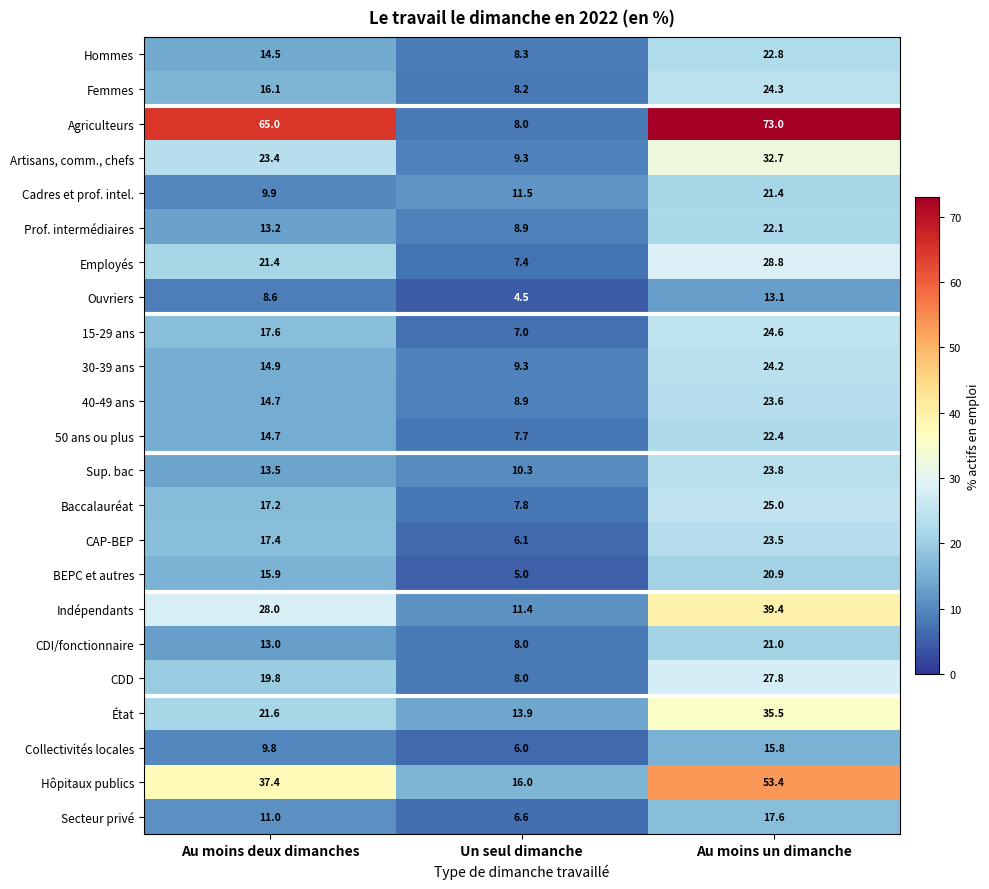

List the series in order of their peak value, highest first.

Agriculteurs, Hôpitaux publics, Indépendants, État, Artisans, comm., chefs, Employés, CDD, Baccalauréat, 15-29 ans, Femmes, 30-39 ans, Sup. bac, 40-49 ans, CAP-BEP, Hommes, 50 ans ou plus, Prof. intermédiaires, Cadres et prof. intel., CDI/fonctionnaire, BEPC et autres, Secteur privé, Collectivités locales, Ouvriers